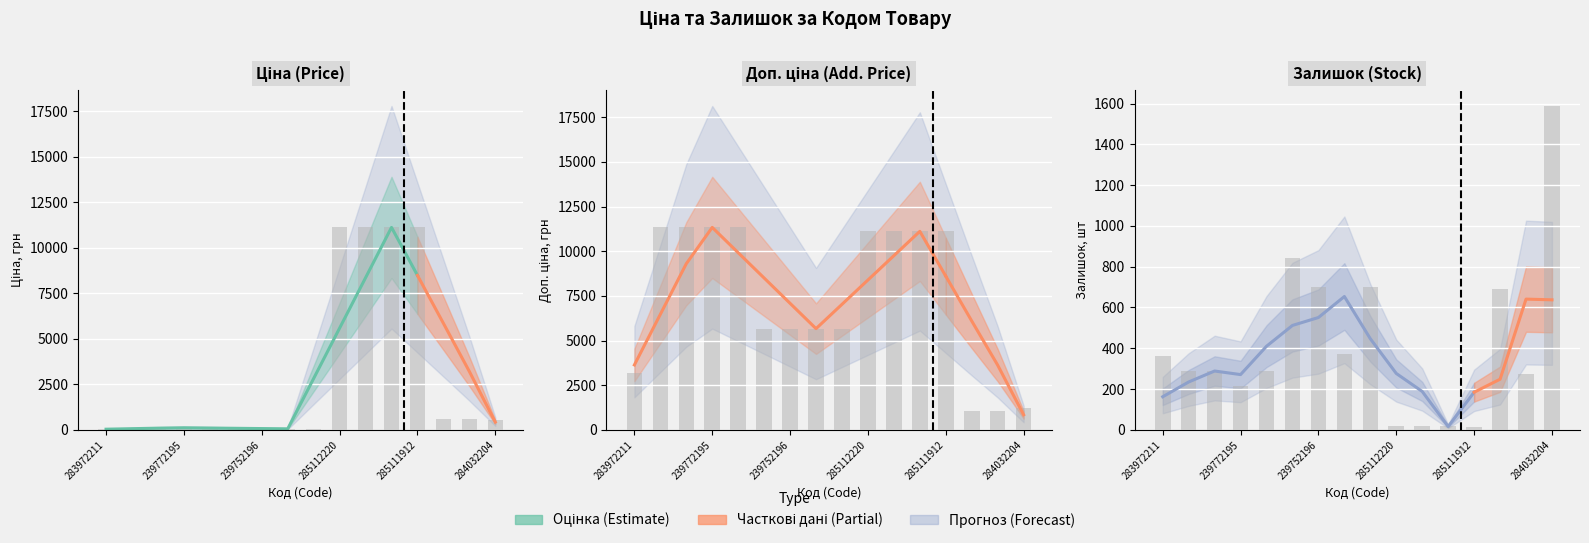

What is the difference between the highest and lowest values at 239732195?

5610.3